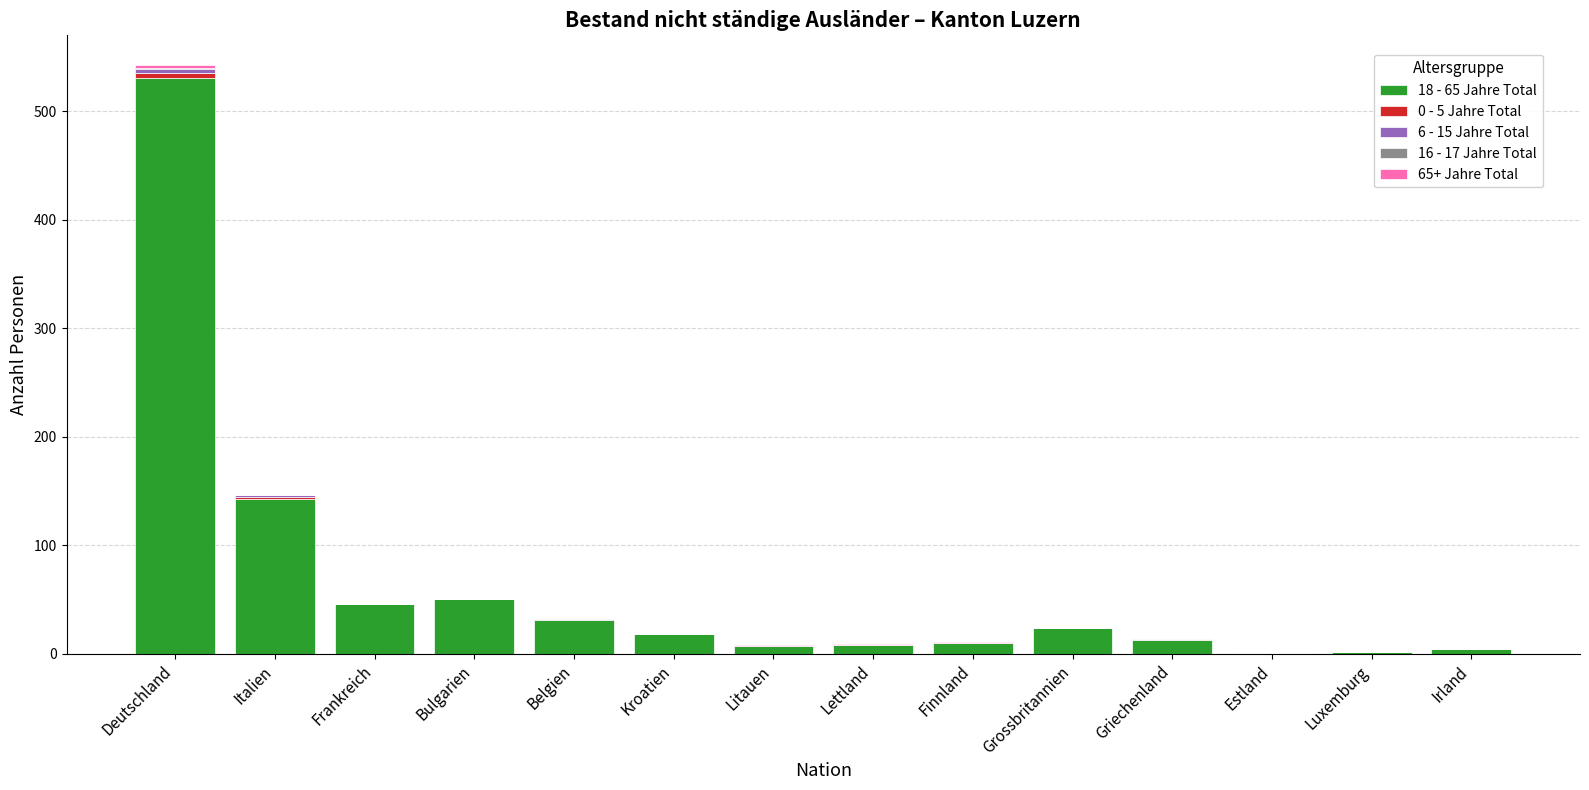

At which category is the sum across all series the highest?

Deutschland